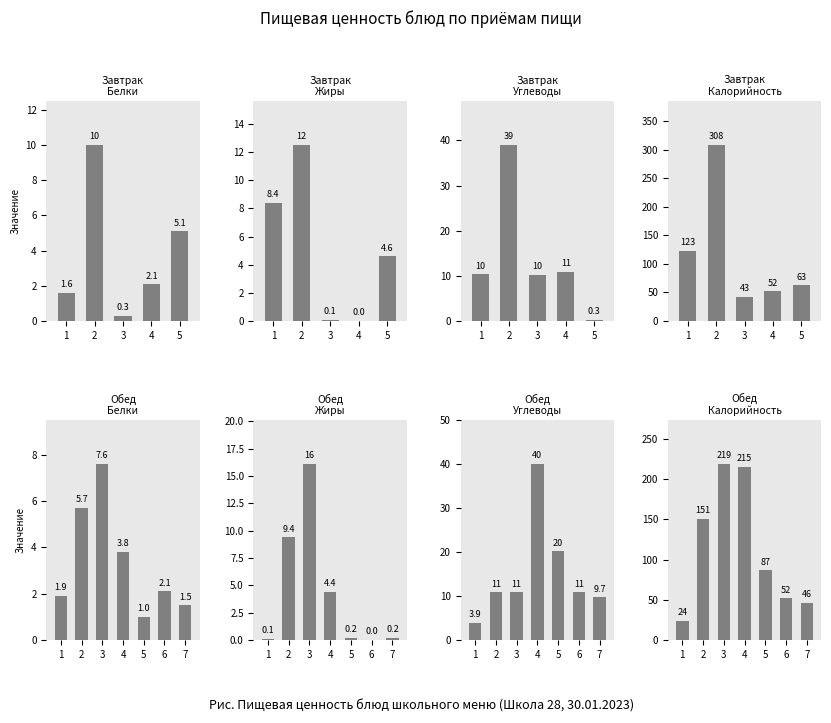

What is the value of the Калорийность bar at the 7th from the left?

46.2